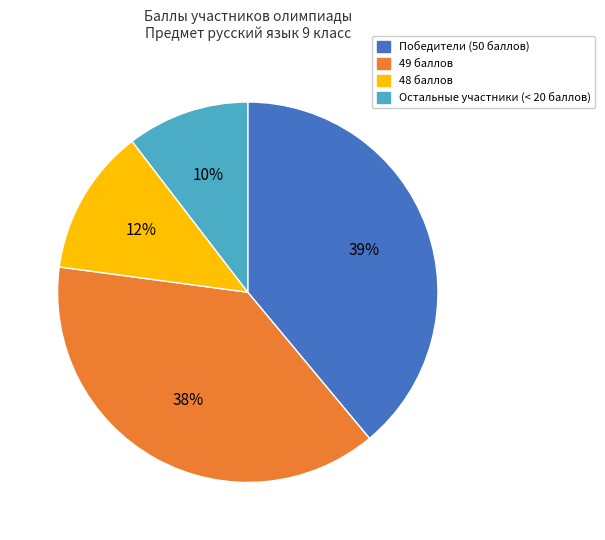

Does any single category account for the majority?

No